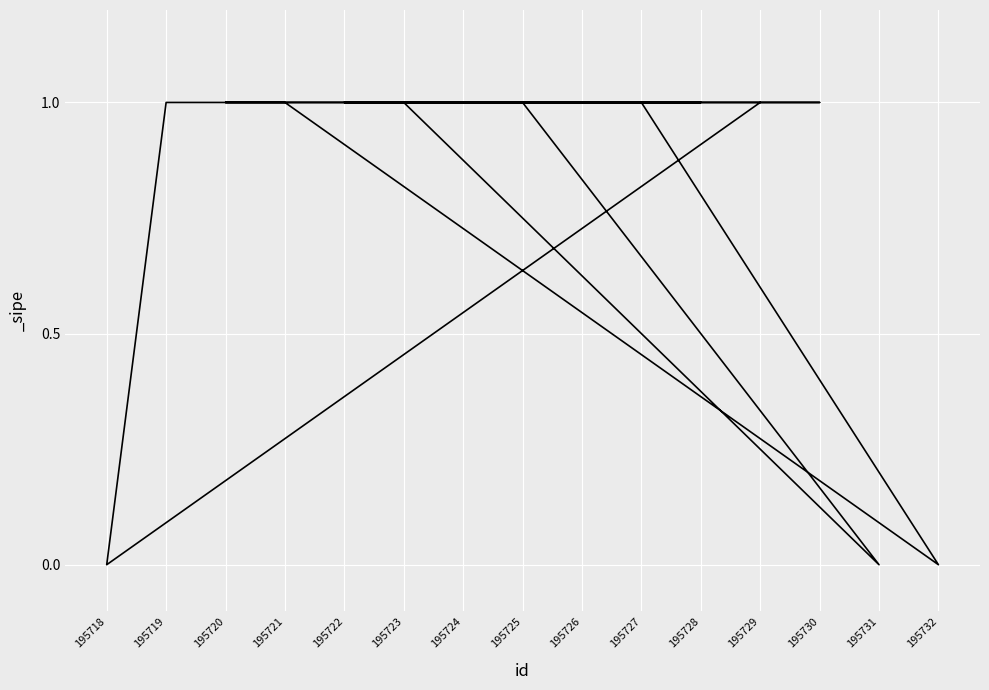

Reading left to right, list all the values displayed in this chart.

195726=1	195722=1	195728=1	195725=1	195731=0	195723=1	195724=1	195730=1	195720=1	195727=1	195732=0	195721=1	195719=1	195718=0	195729=1